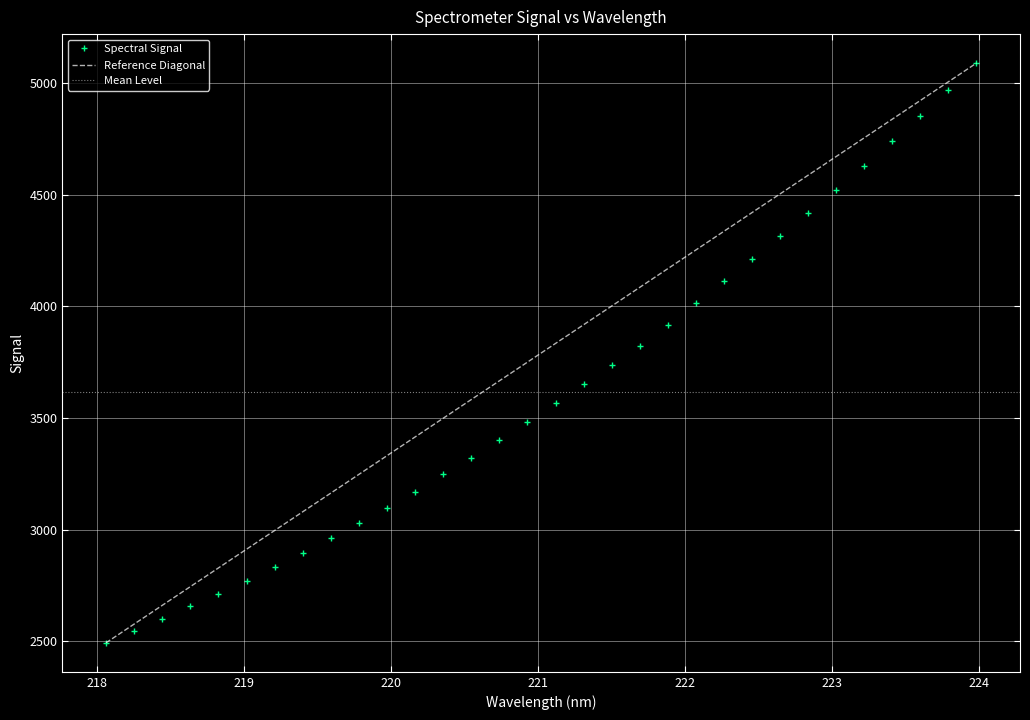

Count the number of data series in this chart.

1